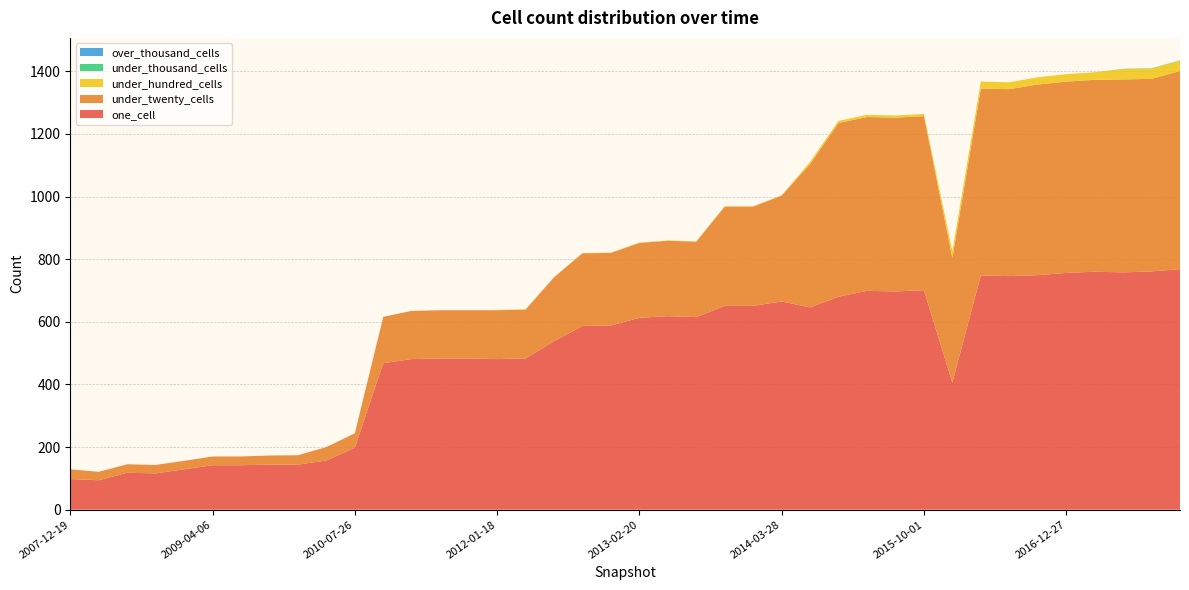

Reading right to left, what are all the values shown in this chart?

one_cell: 768	761	758	760	756	749	746	748	406	701	697	699	680	646	665	651	651	615	618	613	588	587	538	483	481	483	483	481	468	198	157	144	144	142	142	129	116	118	94	98
under_twenty_cells: 633	615	616	613	611	609	597	597	398	556	555	555	555	458	338	317	317	241	241	239	232	232	204	156	156	154	154	154	148	46	43	30	29	28	28	27	27	27	27	31
under_hundred_cells: 33	33	33	24	24	23	22	22	22	7	7	7	7	7	1	1	1	1	1	1	1	1	1	1	1	0	0	0	0	0	0	0	0	0	0	0	0	0	0	0
under_thousand_cells: 1	1	1	0	0	0	0	0	0	0	0	0	0	0	0	0	0	0	0	0	0	0	0	0	0	0	0	0	0	0	0	0	0	0	0	0	0	0	0	0
over_thousand_cells: 0	0	0	0	0	0	0	0	0	0	0	0	0	0	0	0	0	0	0	0	0	0	0	0	0	0	0	0	0	0	0	0	0	0	0	0	0	0	0	0